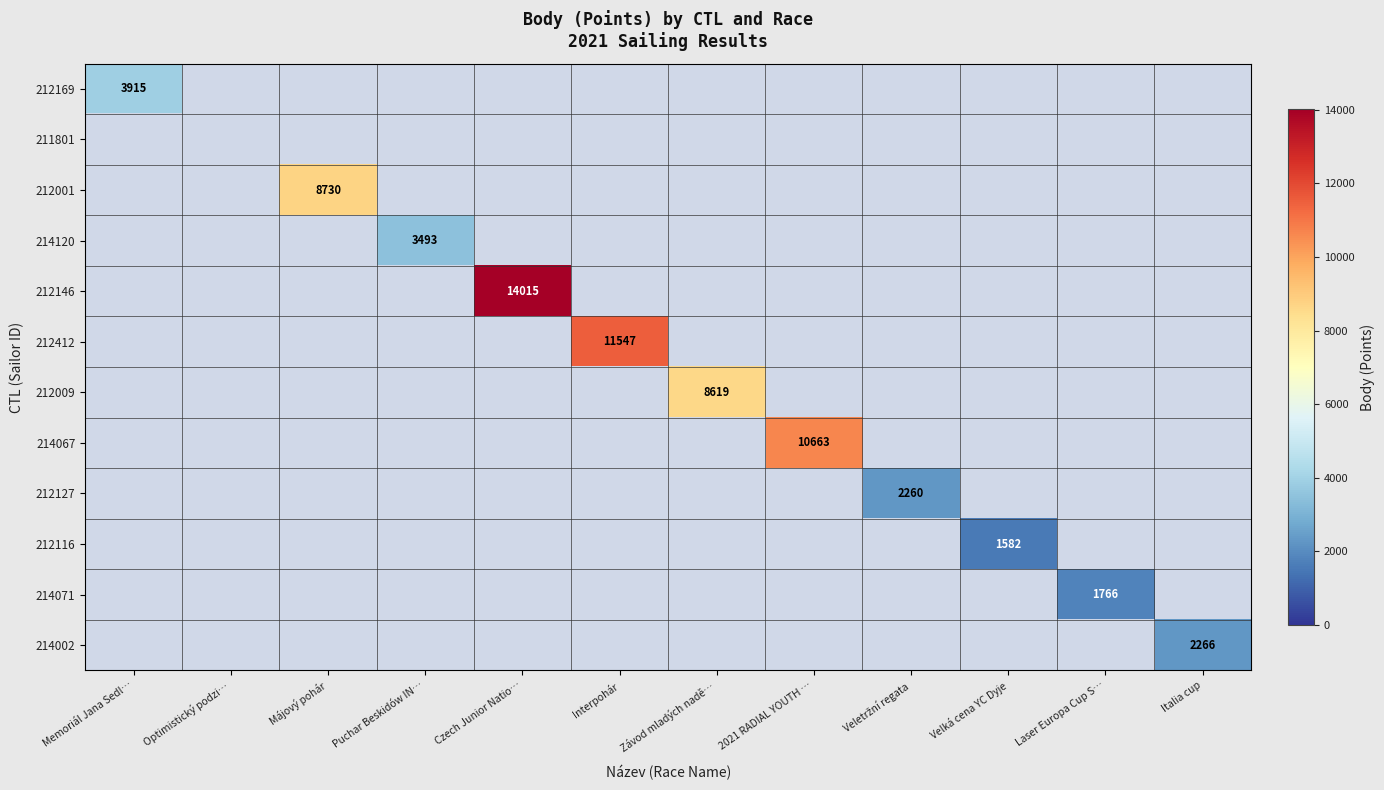

Is it true that 214071 equals 1766 at Laser Europa Cup S…?

True